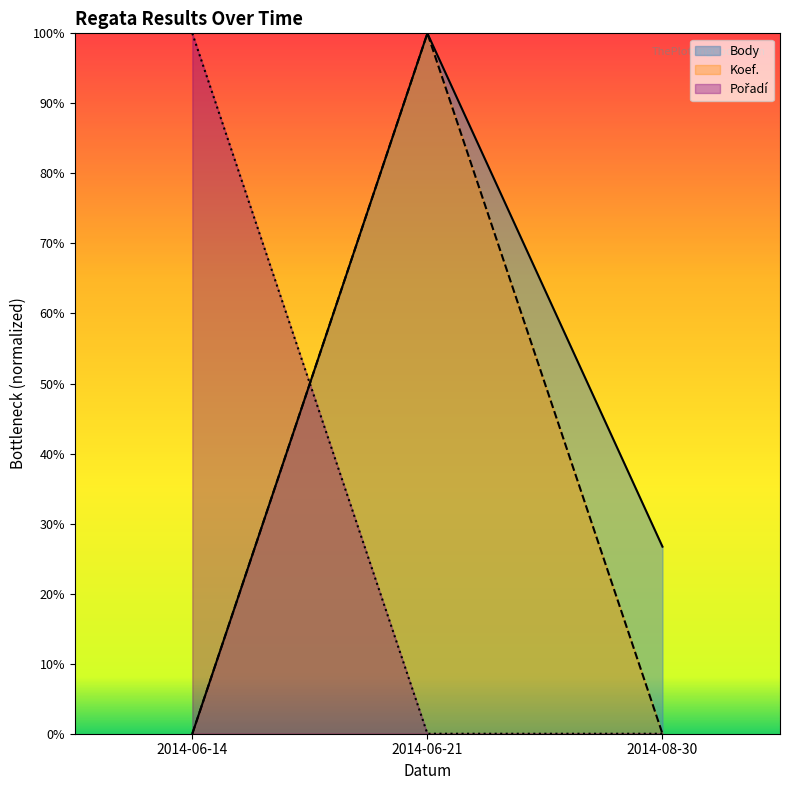

Reading left to right, extract all data points from this chart.

Body: 2014-06-14=0.0	2014-06-21=1.0	2014-08-30=0.3
Koef.: 2014-06-14=0.0	2014-06-21=1.0	2014-08-30=0.0
Pořadí: 2014-06-14=1.0	2014-06-21=0.0	2014-08-30=0.0